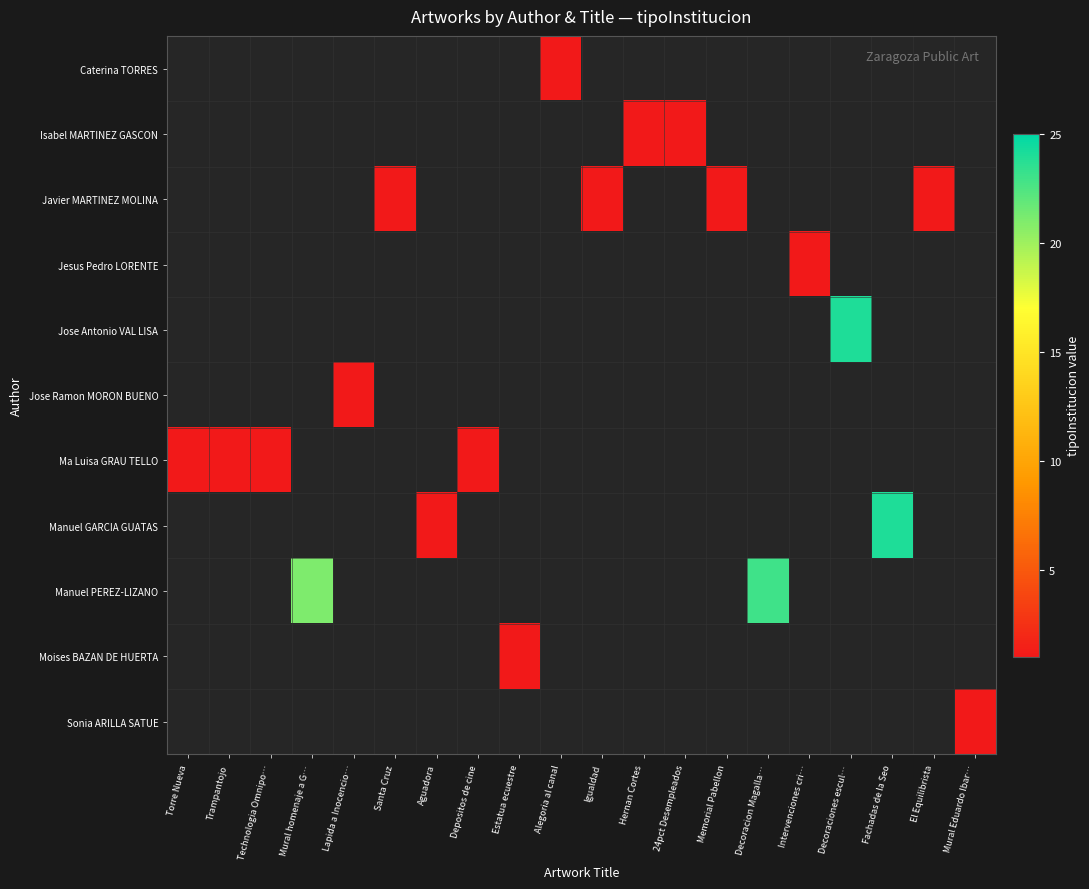

How many distinct data groups are displayed?

11